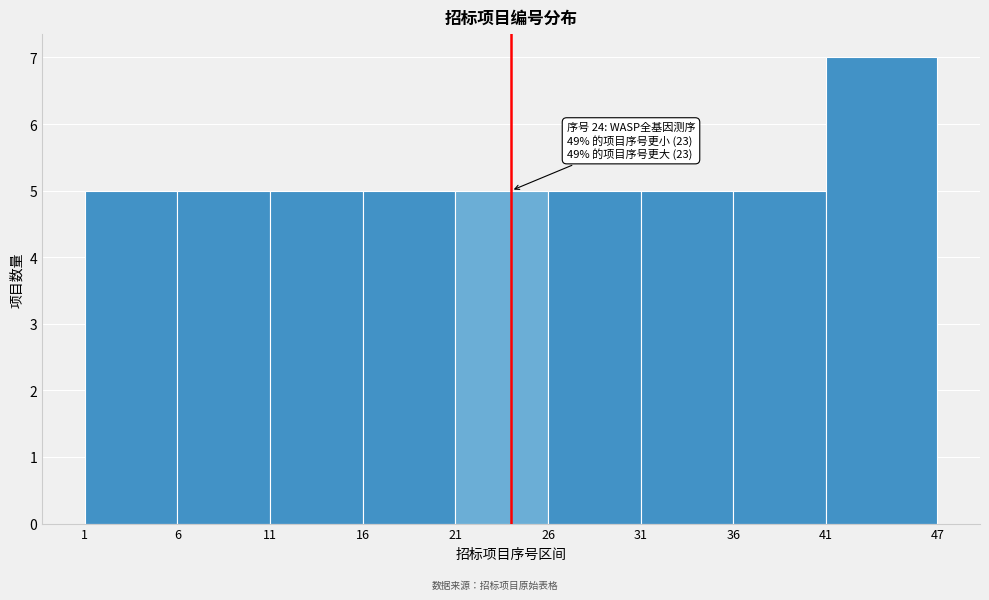

Over which range of the x-axis is the bar tallest?

41 to 47